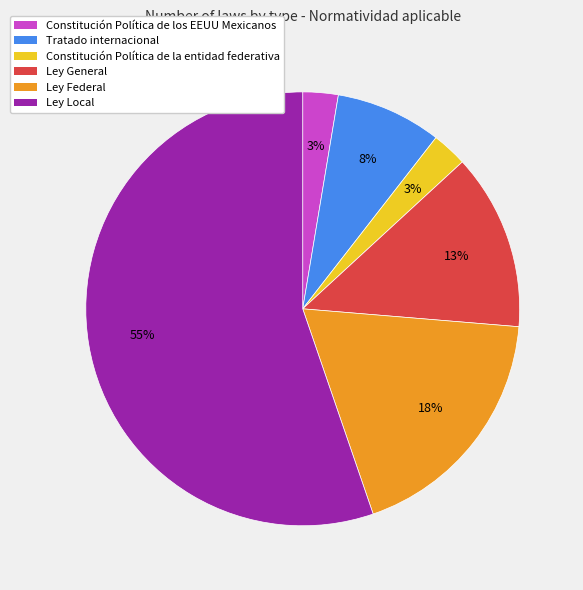

Is the sum of Ley General and Ley Local greater than half?

Yes